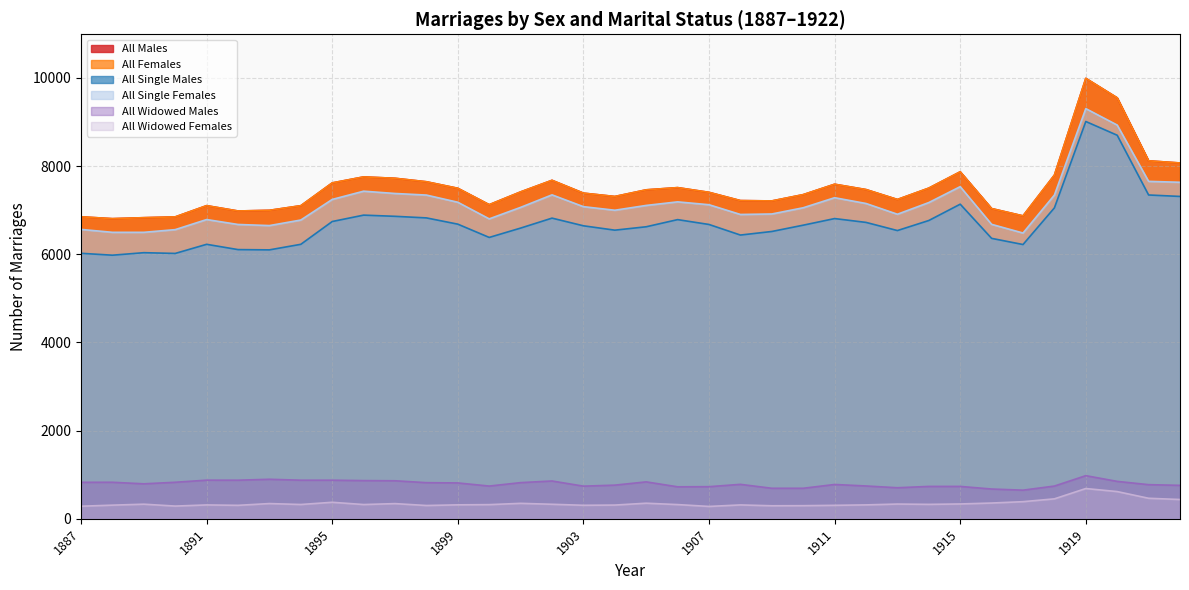

Does the chart display data point markers on the line(s)?

No